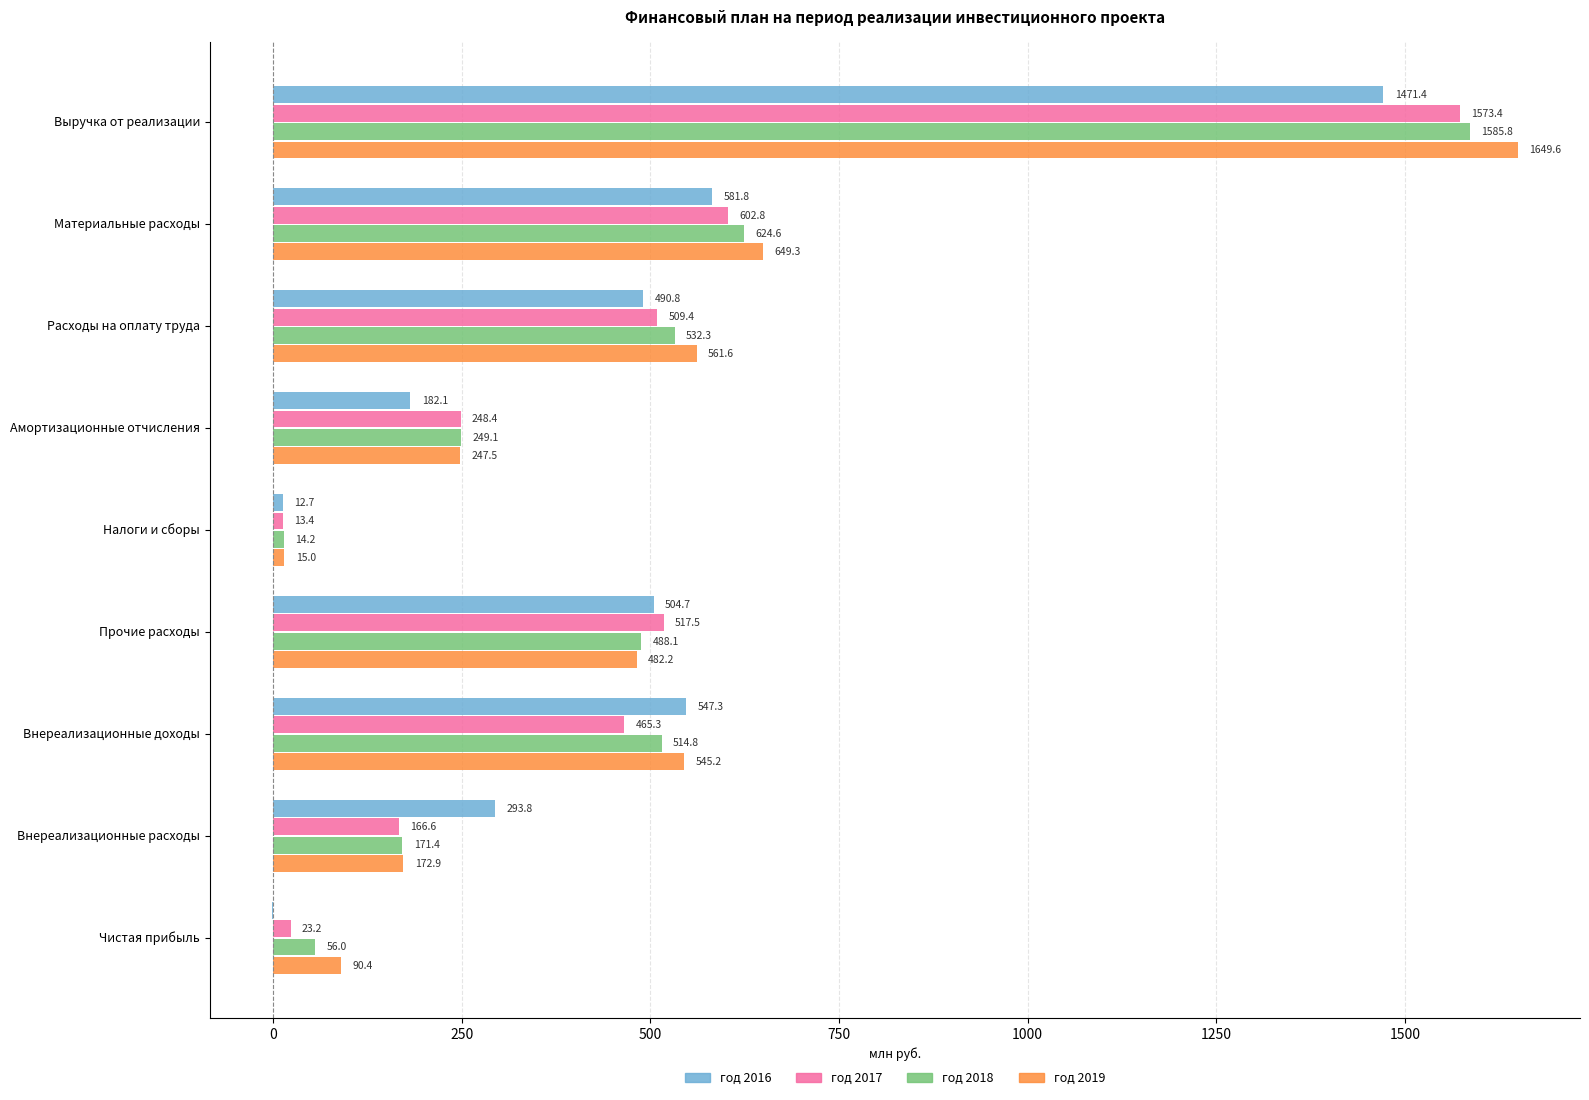

Which series has the largest total across all categories?

год 2019